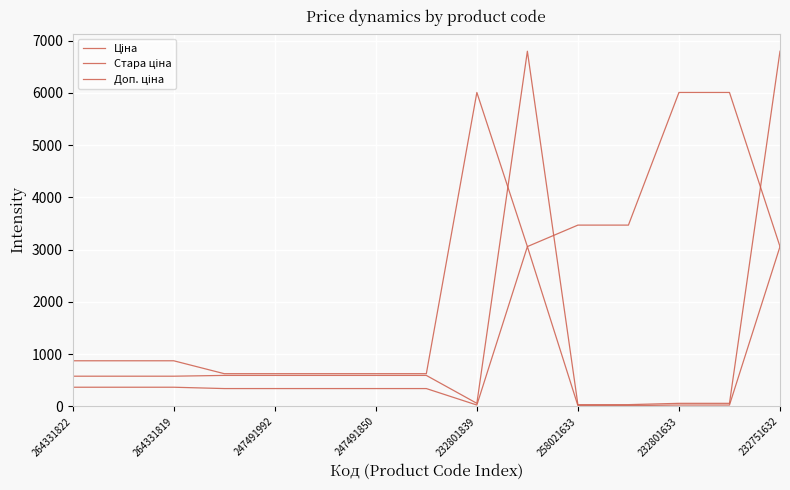

Rank the series by their maximum value, from lowest to highest.

Ціна, Доп. ціна, Стара ціна